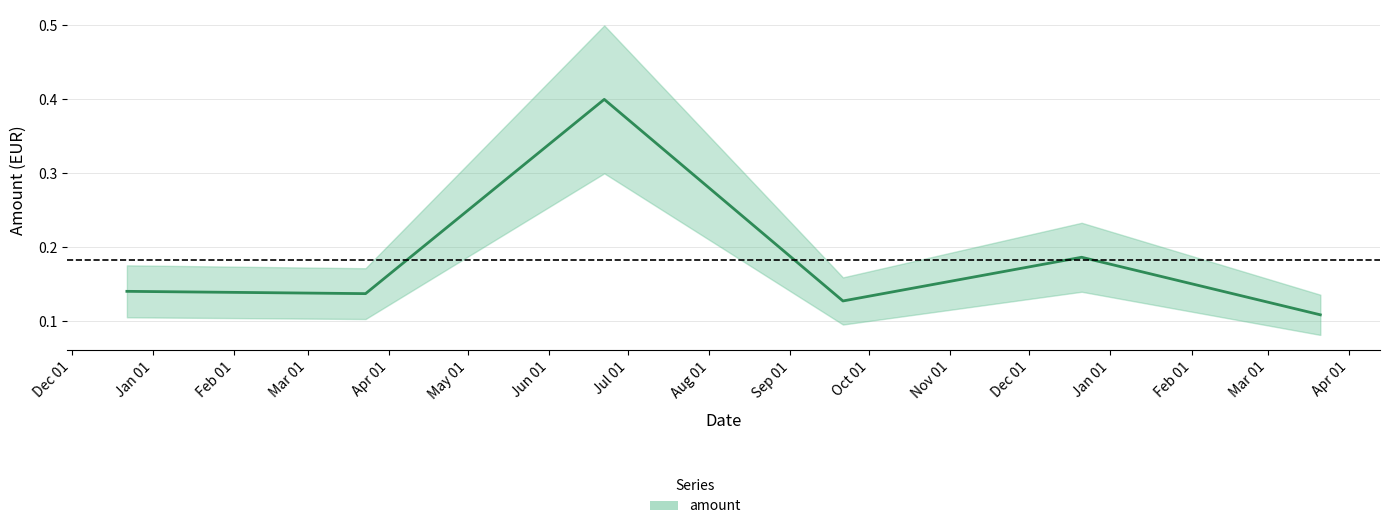

Rank the categories by value from highest to lowest.

2023-06-22, 2023-12-21, 2022-12-22, 2023-03-23, 2023-09-21, 2024-03-21